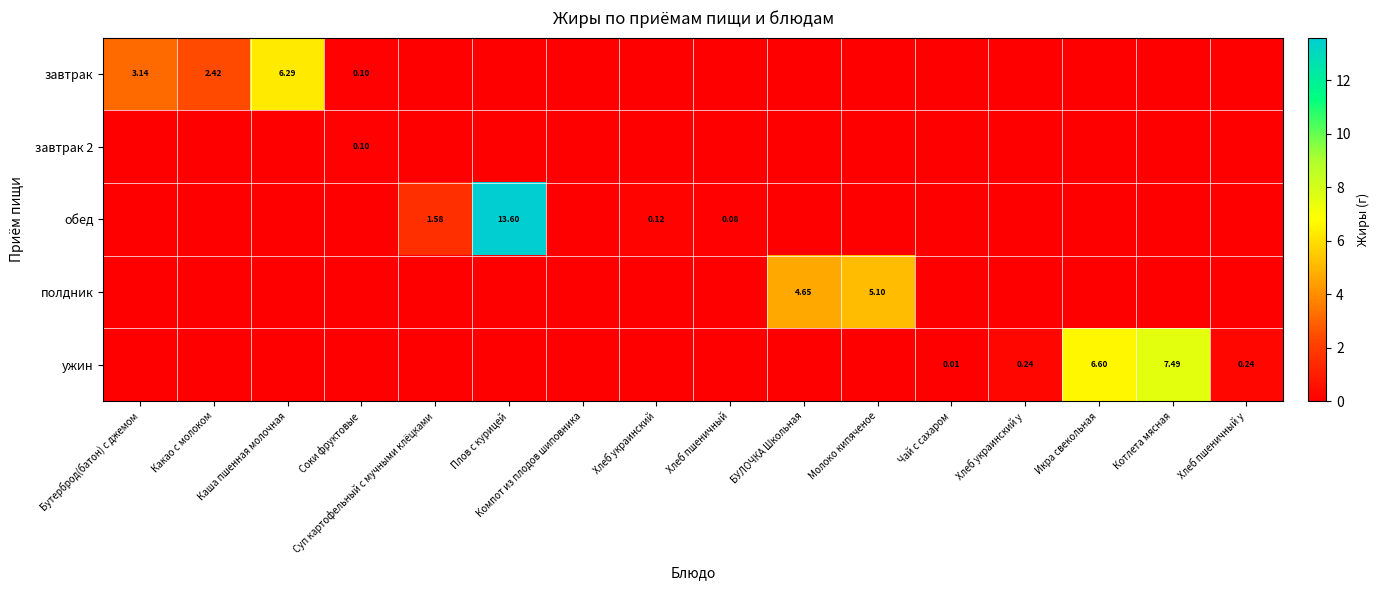

Rank the categories by обед value from highest to lowest.

Плов с курицей, Суп картофельный с мучными клёцками, Хлеб украинский, Хлеб пшеничный, Бутерброд(батон) с джемом, Какао с молоком, Каша пшенная молочная, Соки фруктовые, Компот из плодов шиповника, БУЛОЧКА Школьная, Молоко кипяченое, Чай с сахаром, Хлеб украинский у, Икра свекольная, Котлета мясная, Хлеб пшеничный у